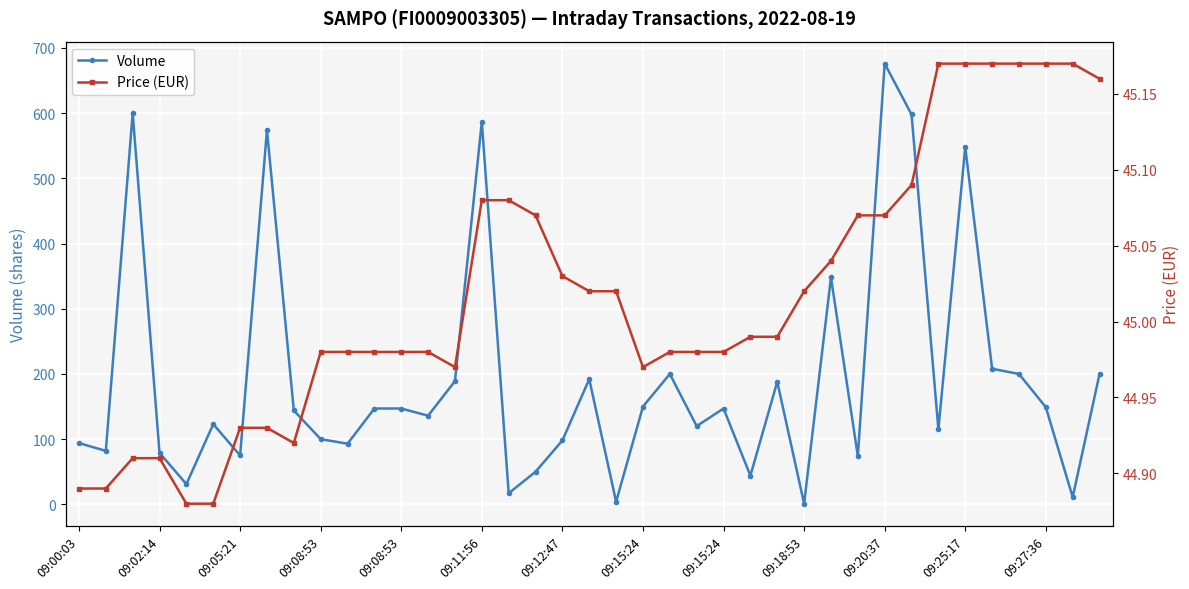

Between 31 and 09:12:47, which is larger?

31